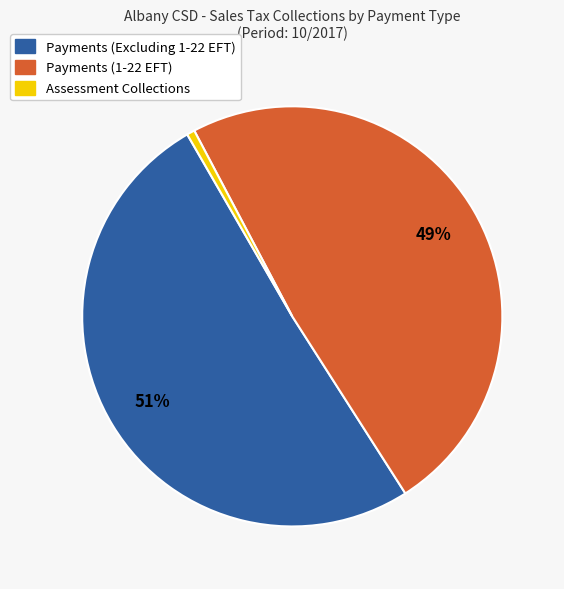

Between Assessment Collections and Payments (1-22 EFT), which is larger?

Payments (1-22 EFT)